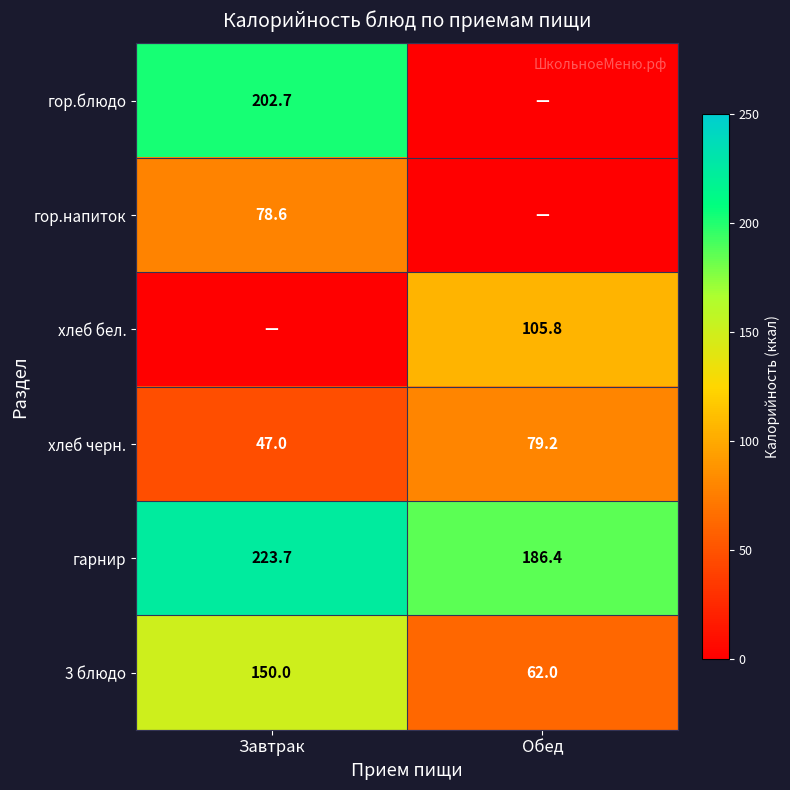

What is the average value of the 3 блюдо series?

106.0